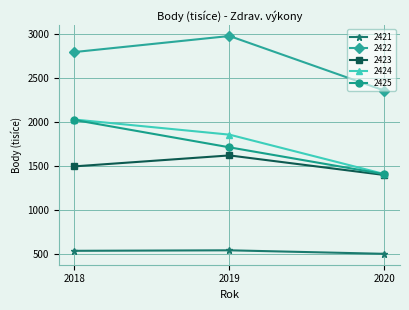

What is the greatest value displayed?

2973.4